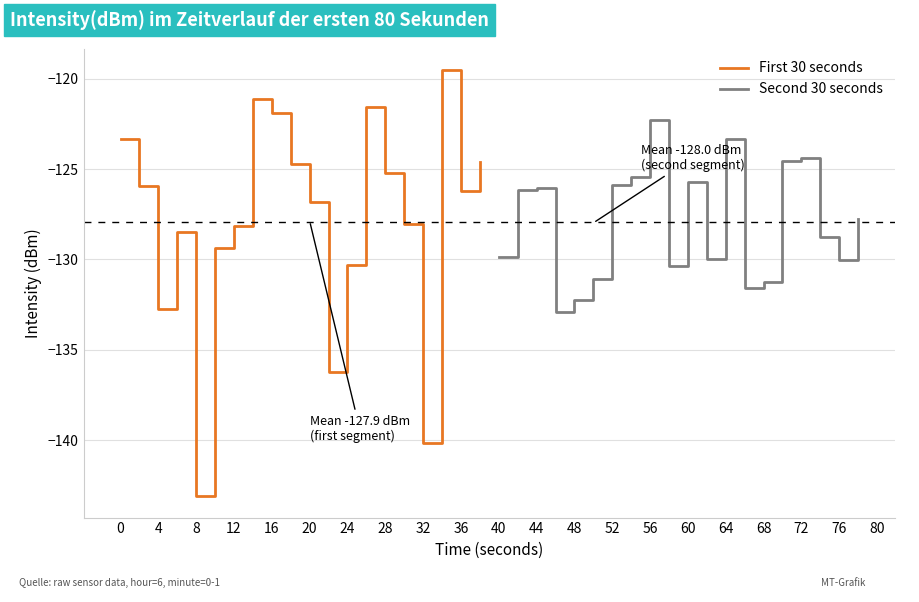

Where is First 30 seconds nearest to the value -131?

24